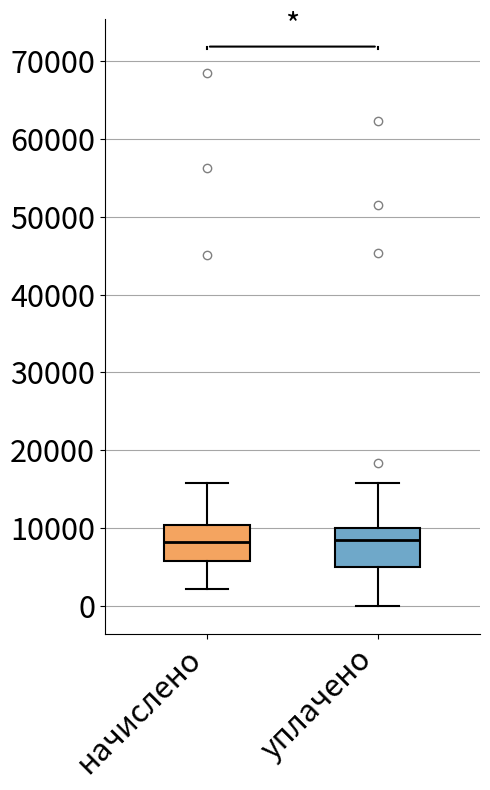

Reading left to right, read every box against the y-axis: the position of its median line, the range the box covers, and the ends of its whiskers. The values are not printed on the chart, so give them approximately, as read against the axis.

начислено: median 8000, box 6000 to 10000, whiskers 2000 to 16000
уплачено: median 9000, box 5000 to 10000, whiskers 0 to 16000